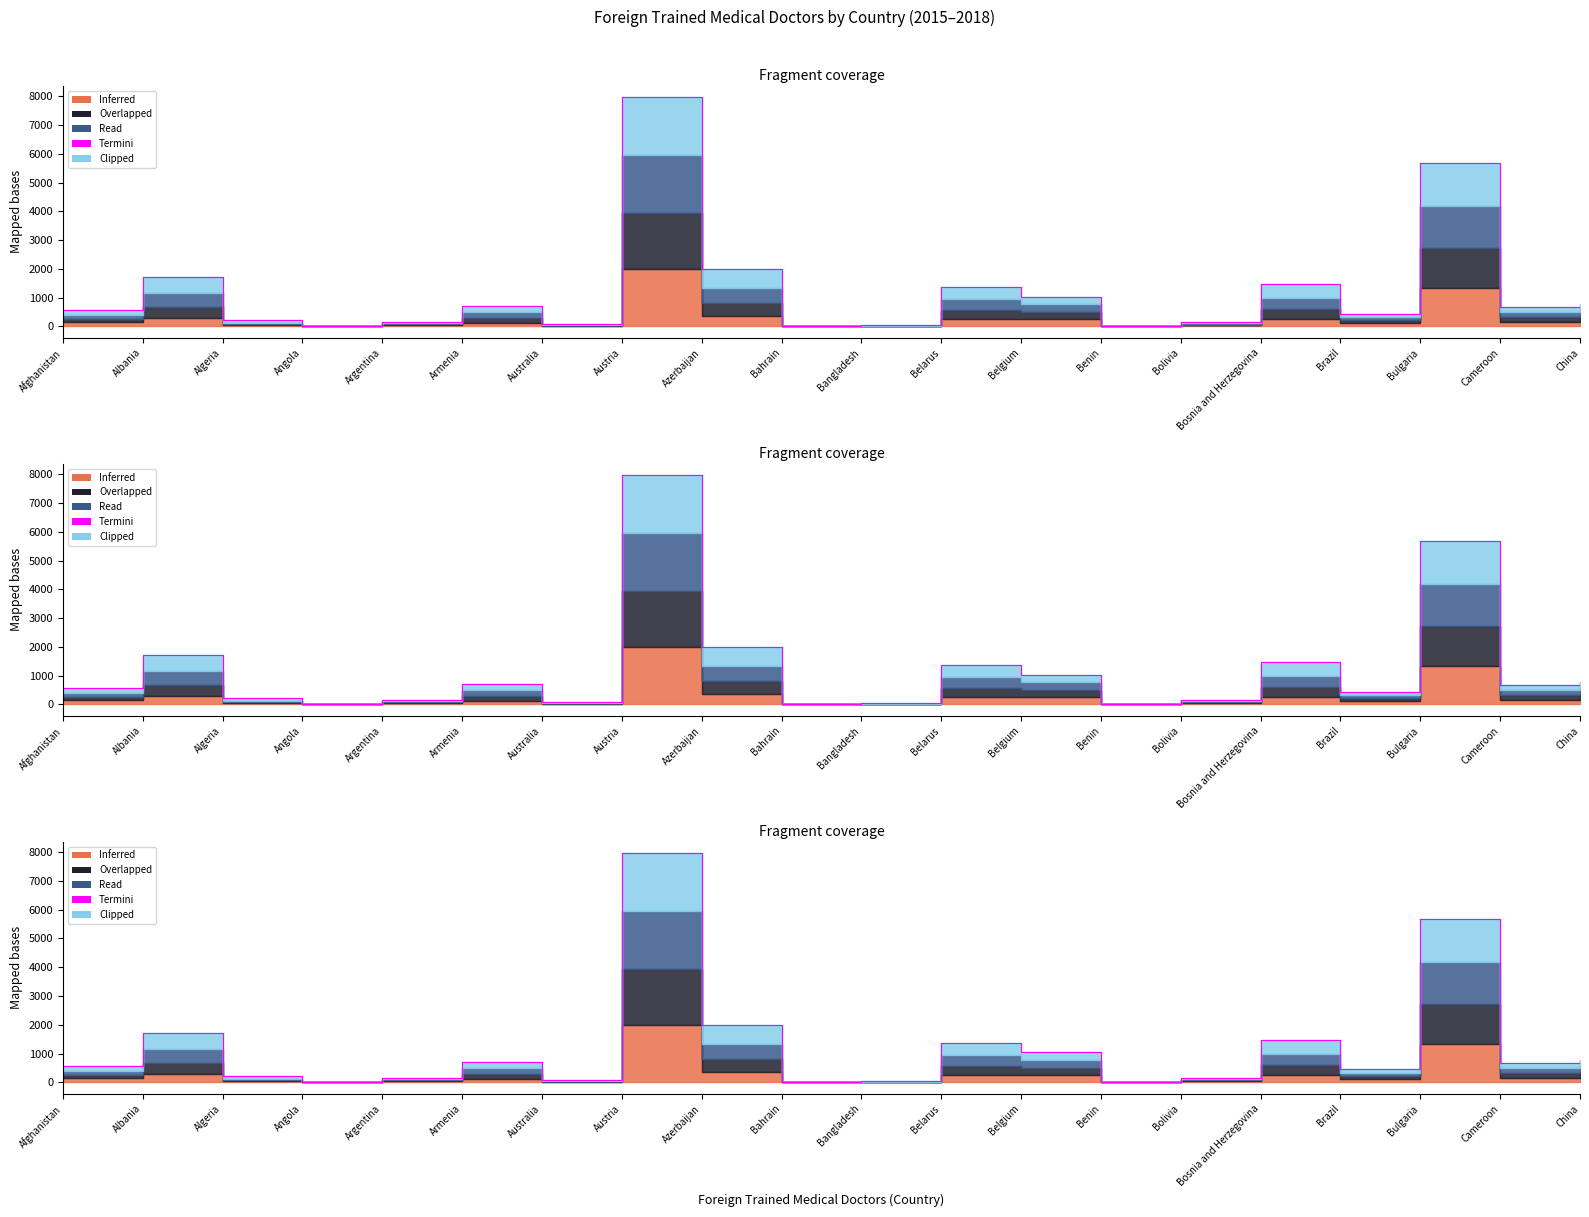

At which category does the chart reach its minimum across all series?

Angola